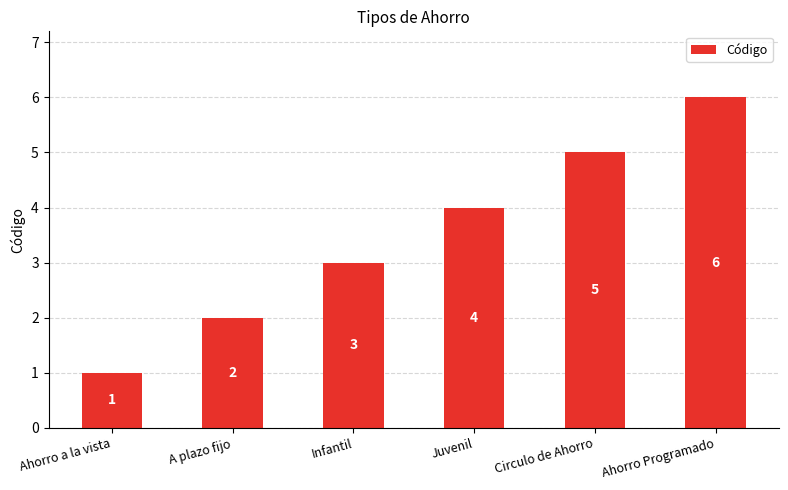

What is the value of the 6th bar from the left?

6